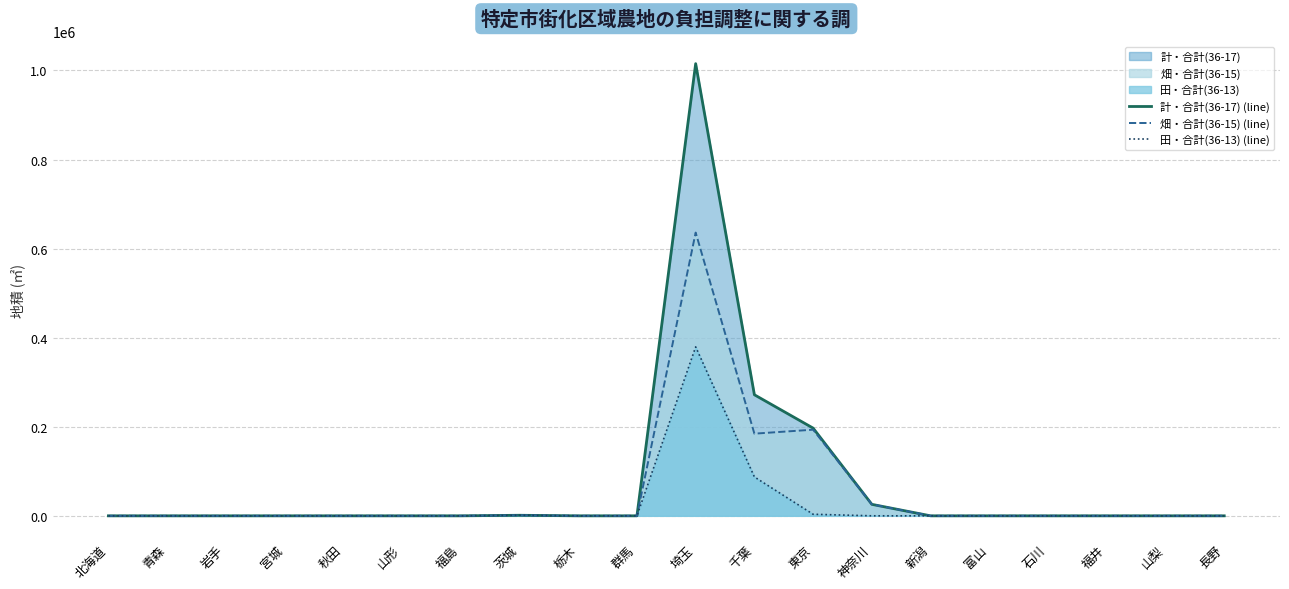

Which series has the largest range (max minus min)?

計・合計(36-17) (line)